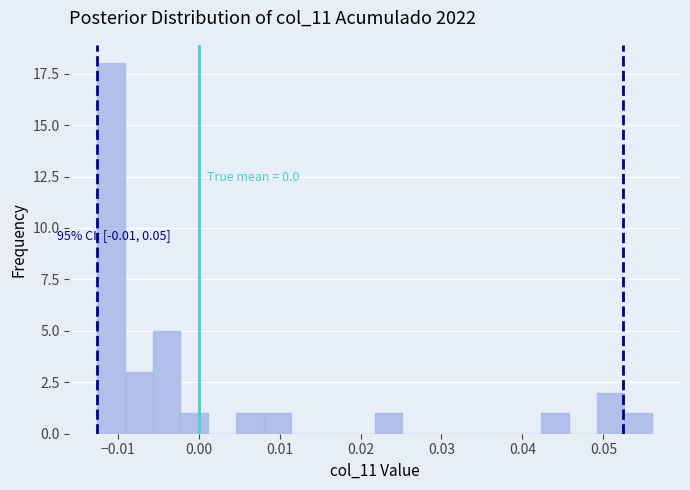

Around what value on the x-axis is the tallest bar? Give the approximate position of its centre, as read against the axis.

-0.011